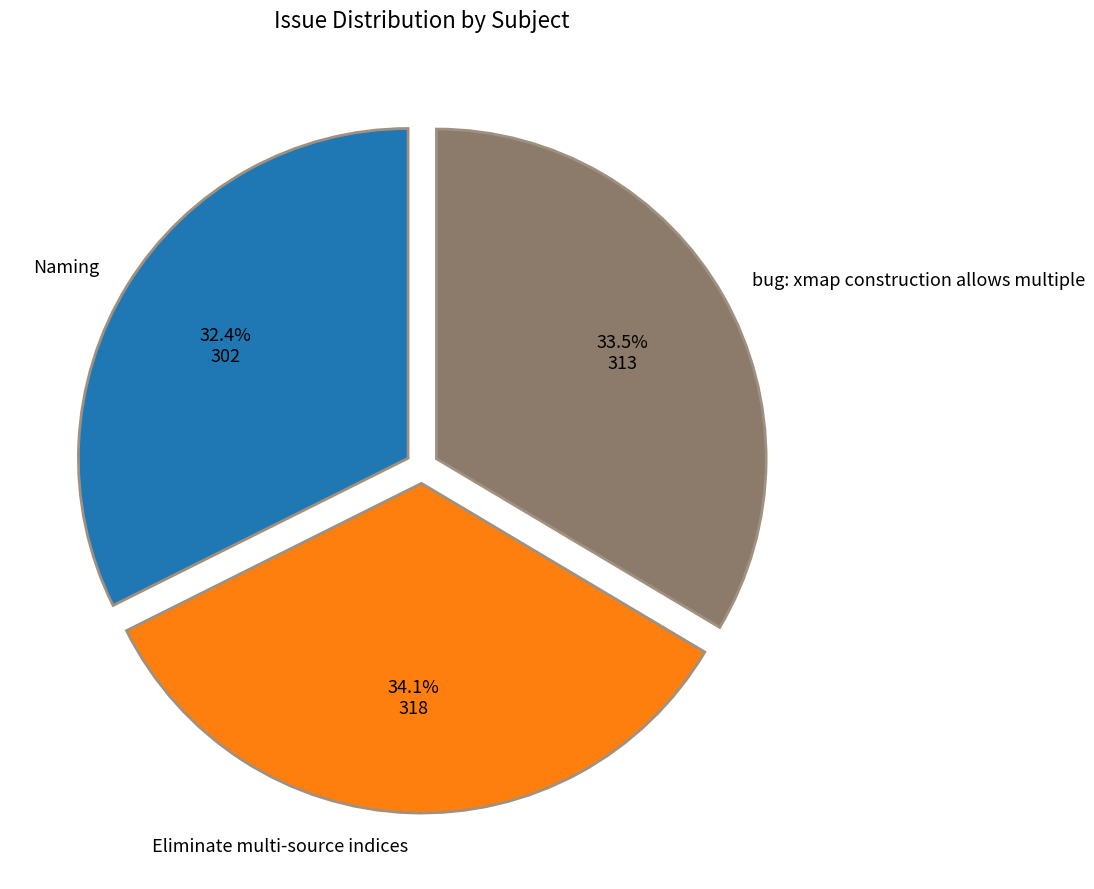

Count the number of slices in the pie.

3